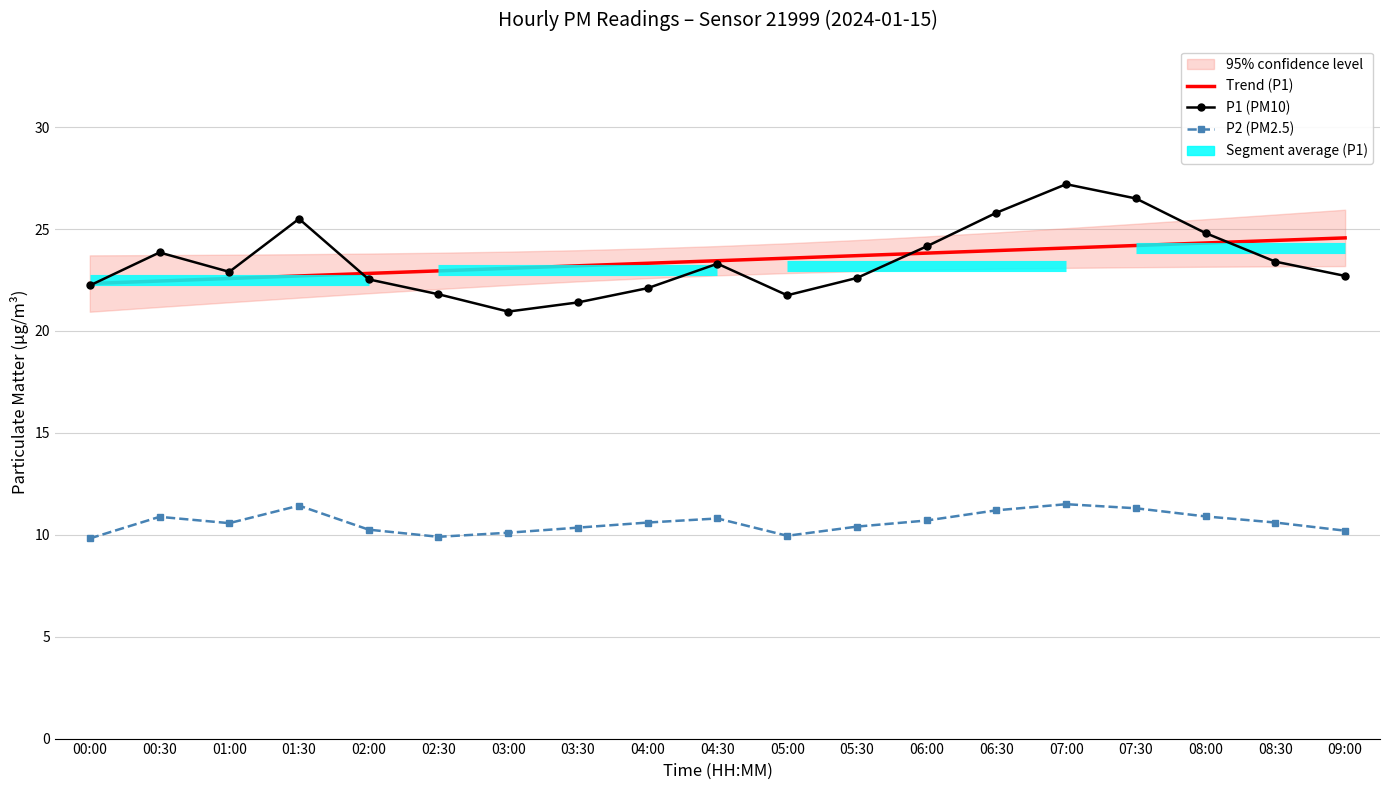

What value does the P1 (PM10) series have at 01:30?

25.5